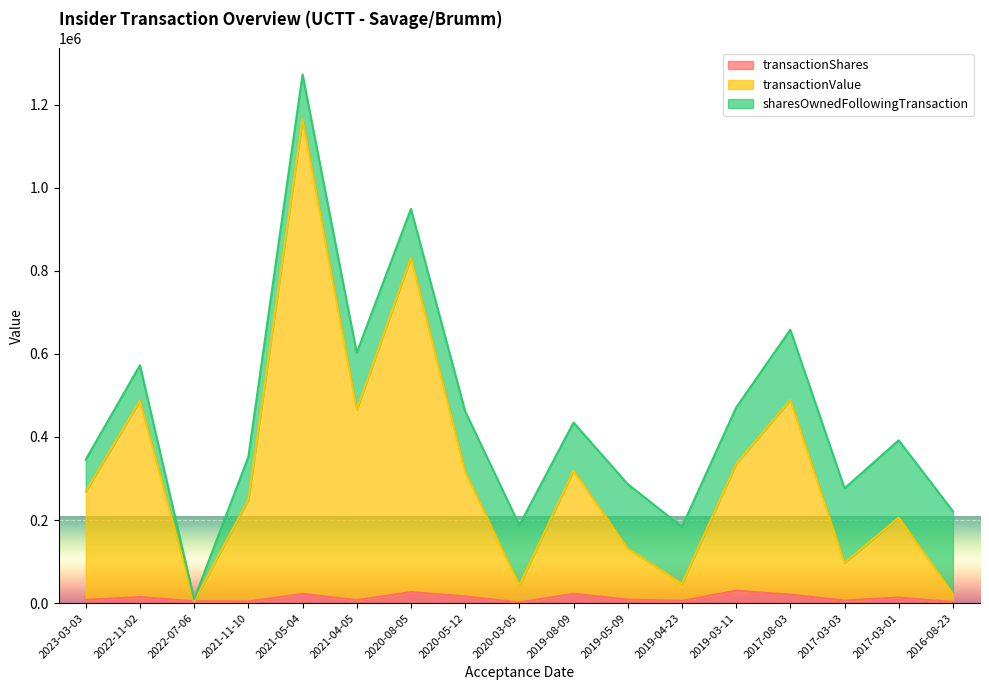

Which series has the largest total across all categories?

transactionValue